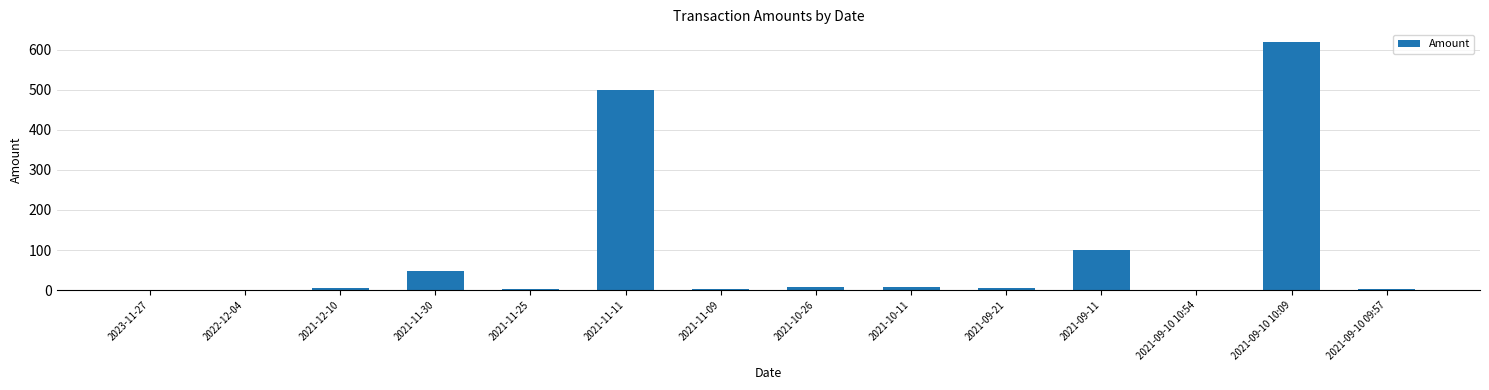

Is it true that the value at 2021-09-11 is 100.0?

True